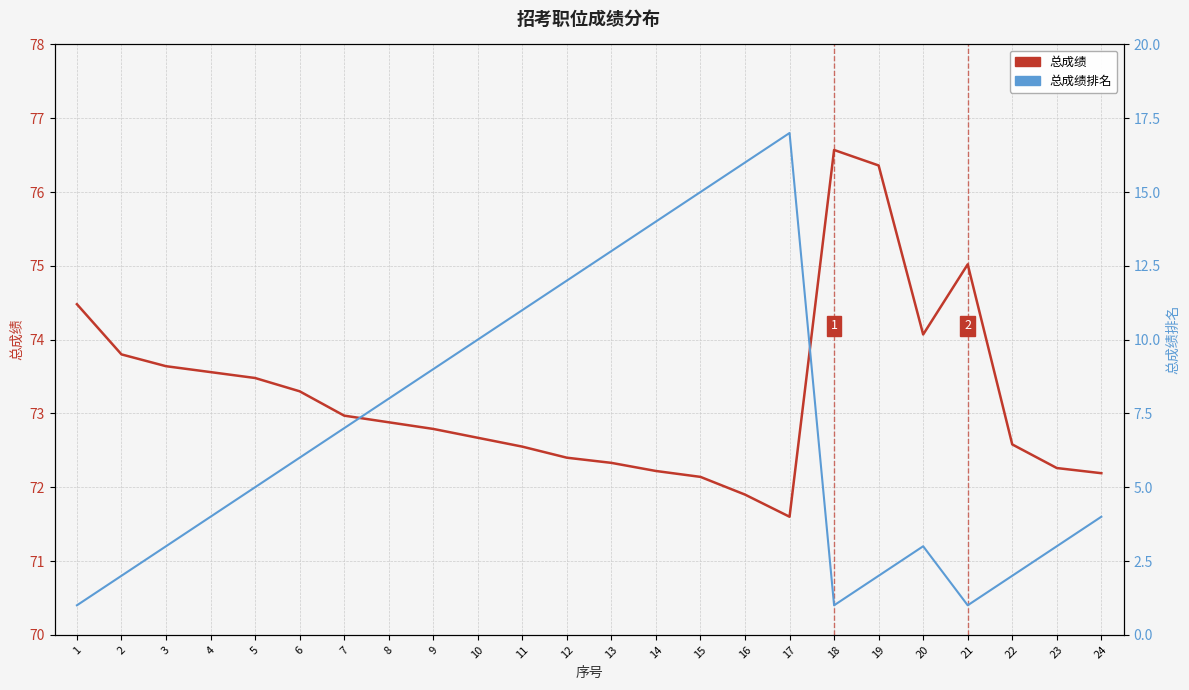

What are all the series names shown in the legend?

总成绩, 总成绩排名